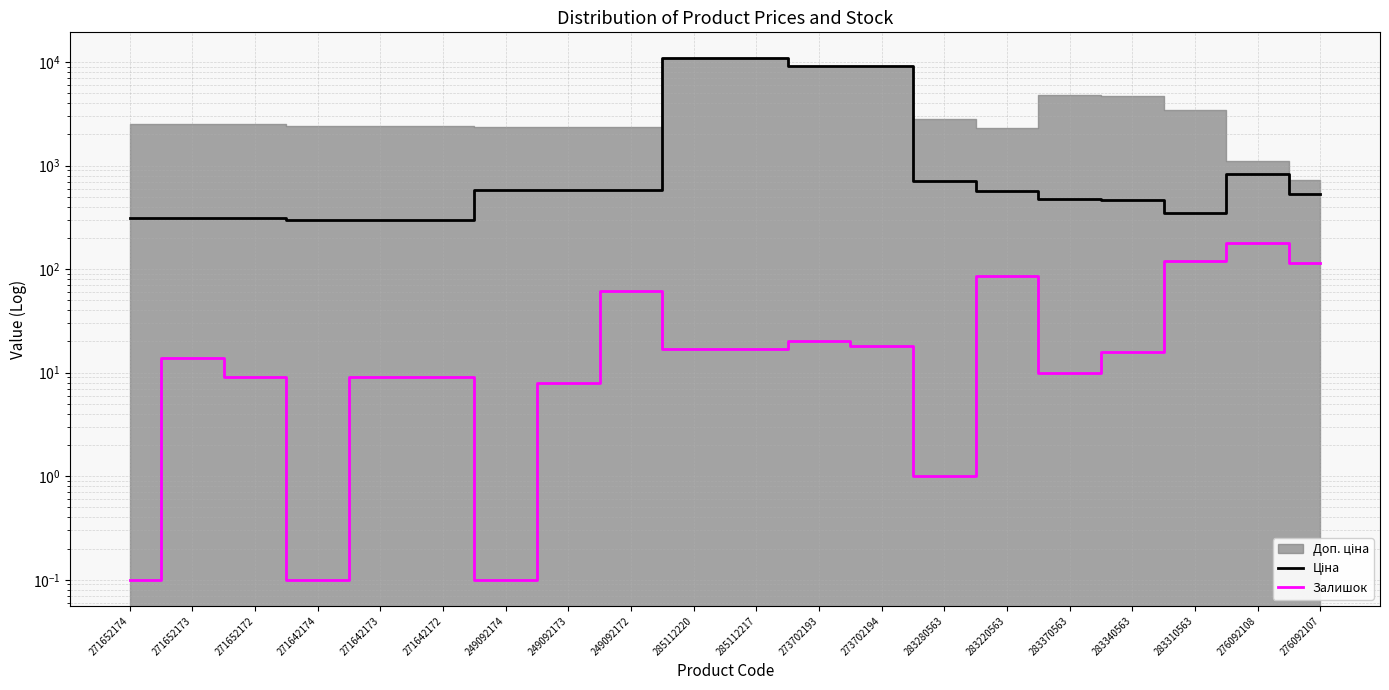

What position from the left is 249092174?

7